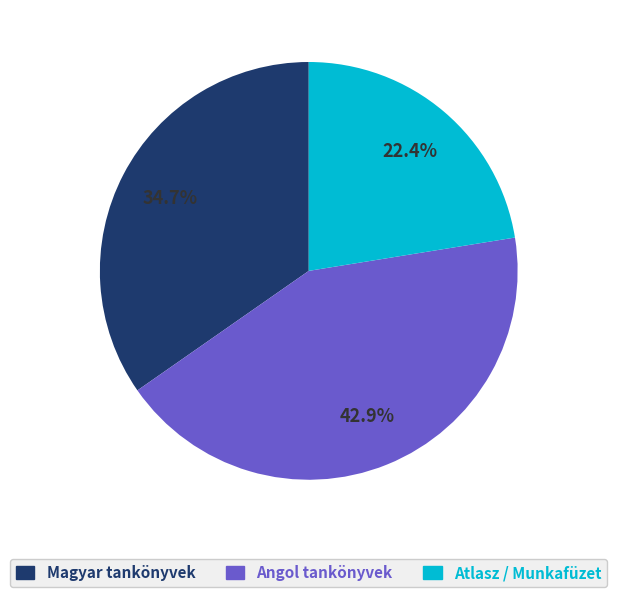

Is there any slice that represents more than half of the pie?

No